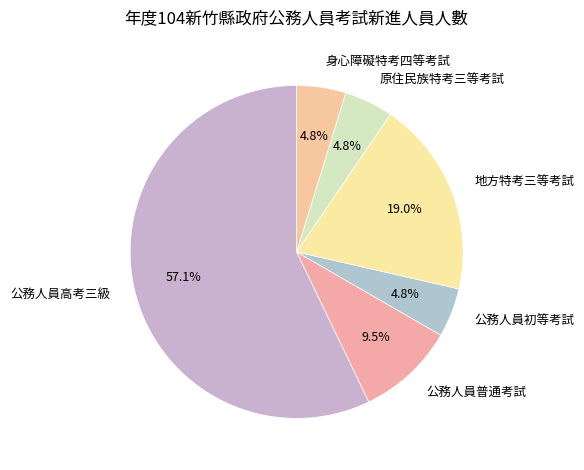

Between 公務人員高考三級 and 身心障礙特考四等考試, which is larger?

公務人員高考三級